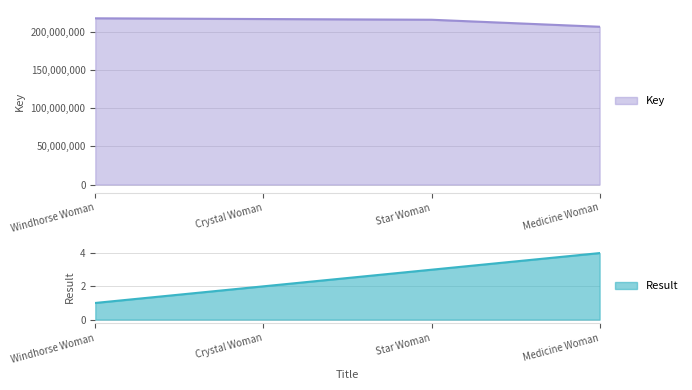

How many values in the Result series exceed 3?

1